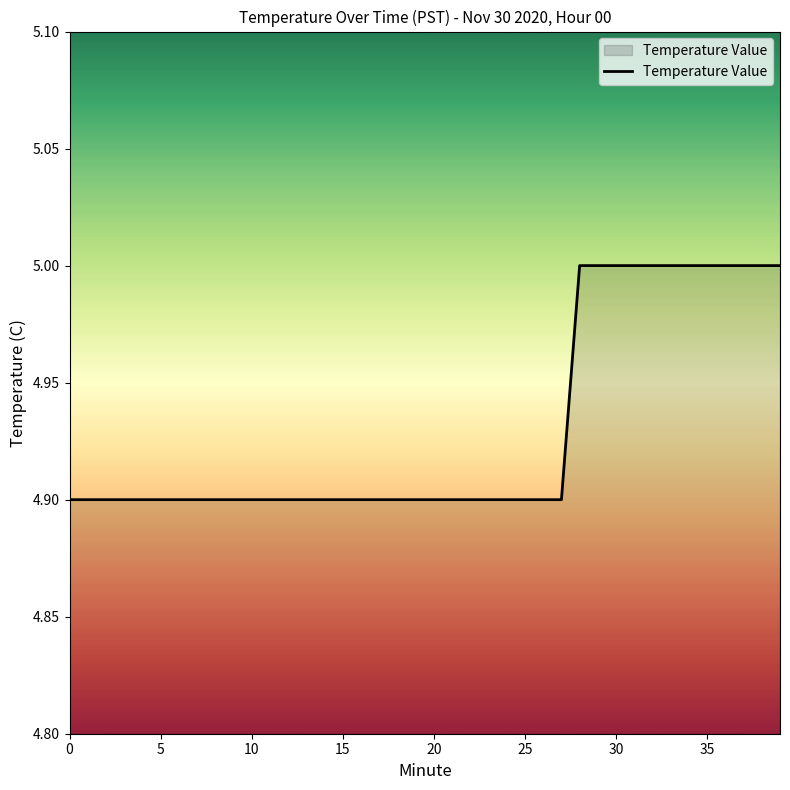

What is the smallest value displayed?

4.9